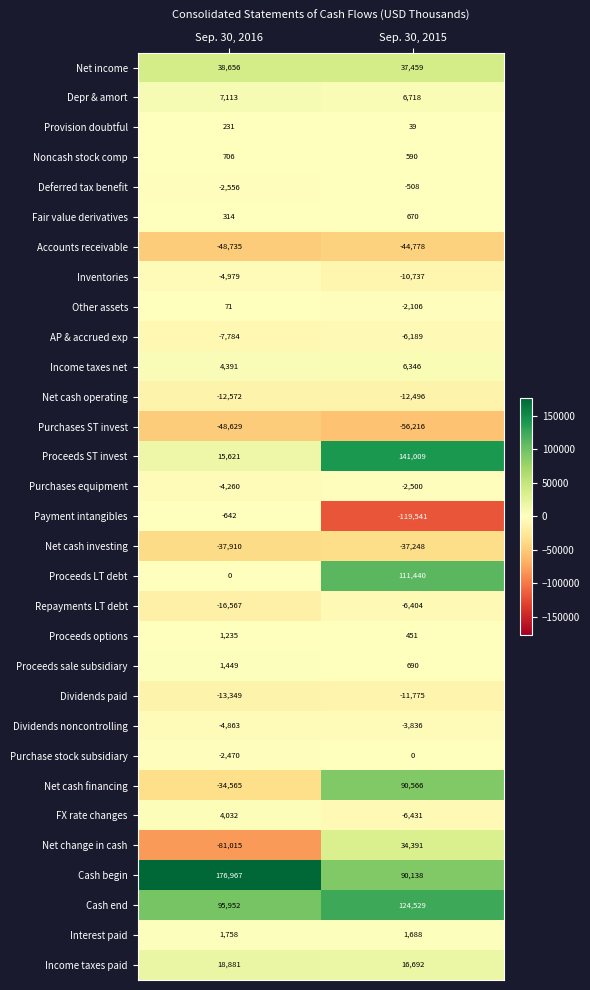

What is the approximate value of Other assets at Sep. 30, 2016?

71